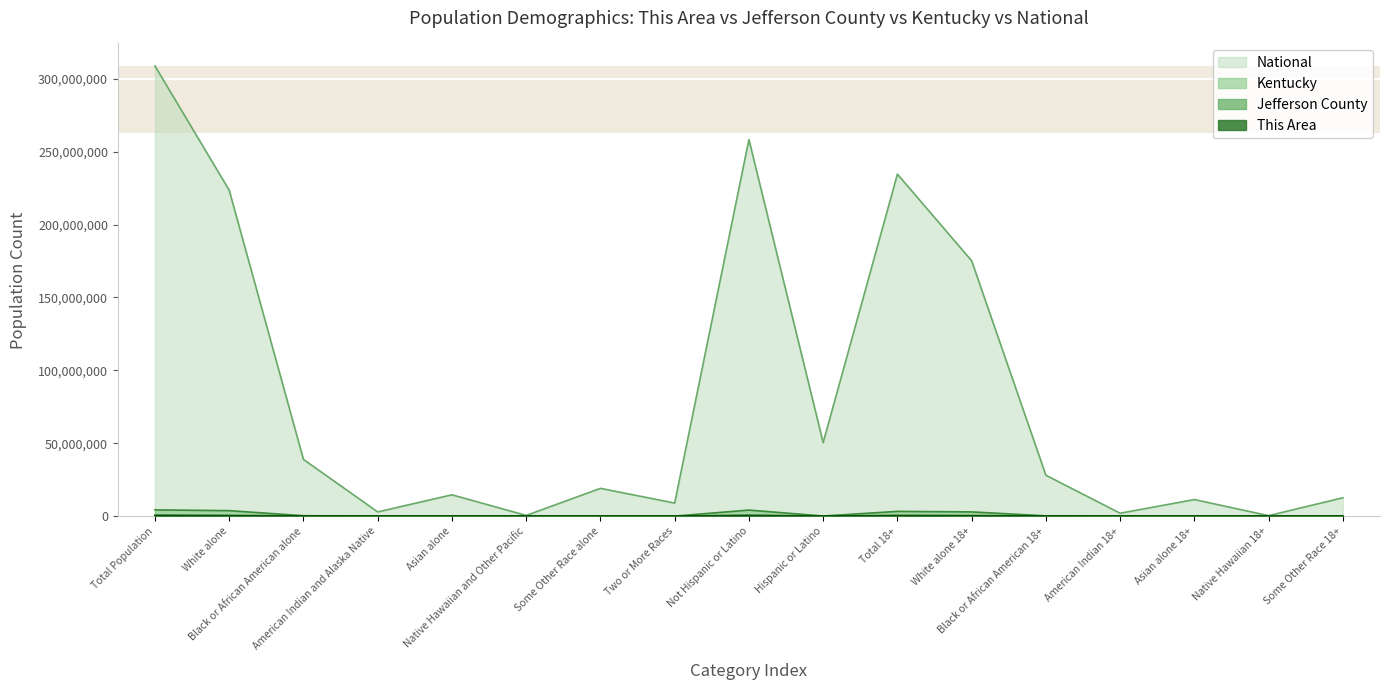

True or false: This Area and Kentucky cross at least once.

False